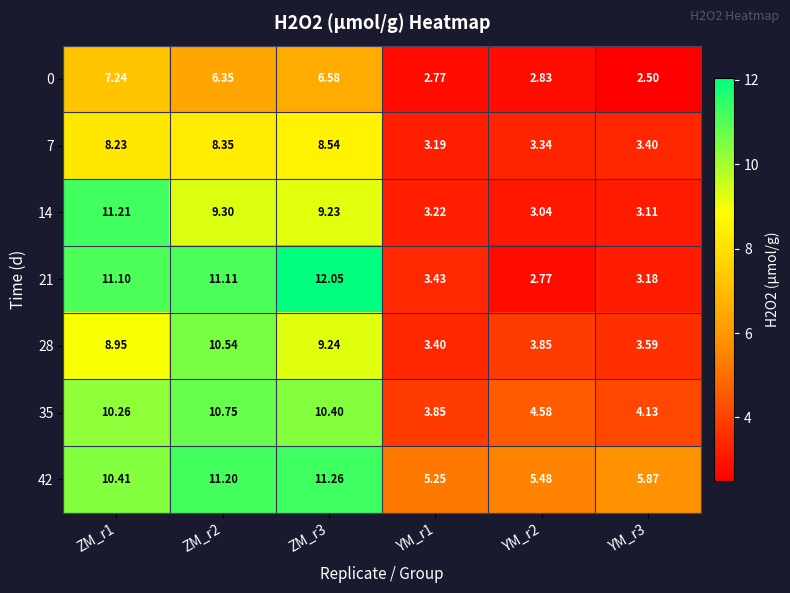

At how many categories does at least one series exceed 11?

3